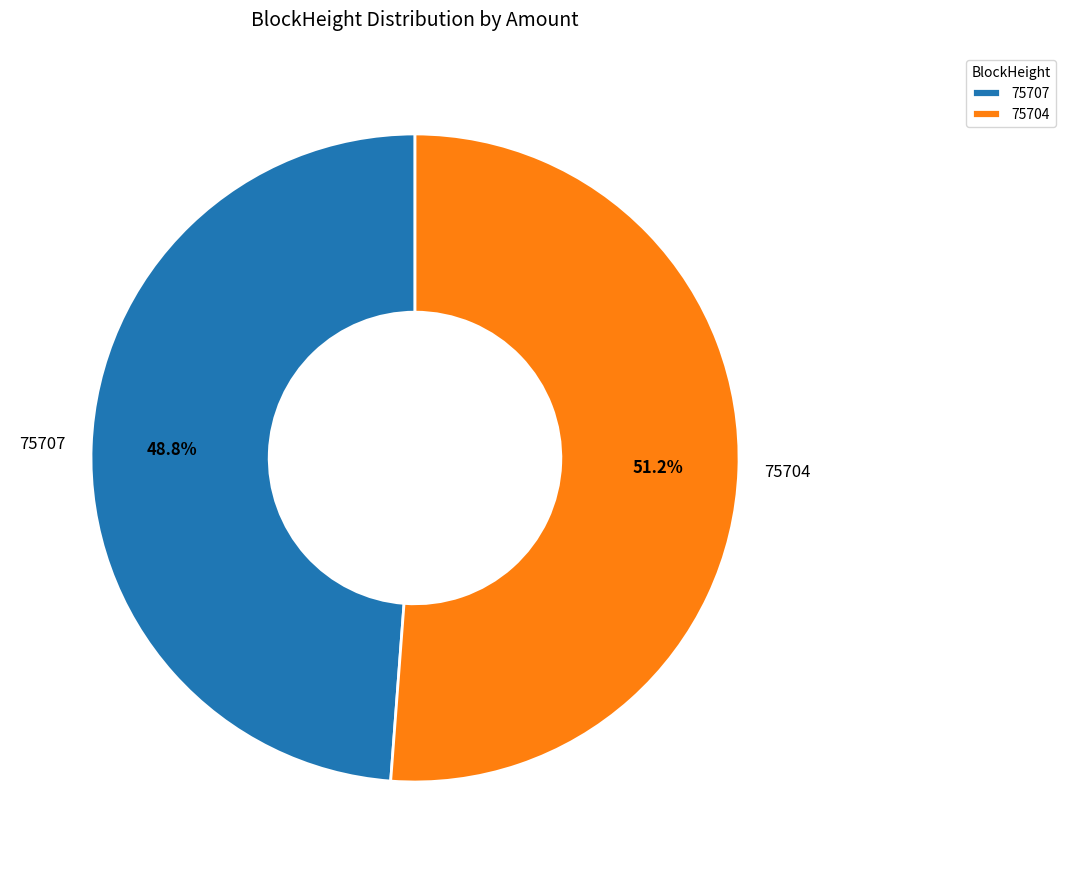

To the nearest percent, what is the difference between the 75704 and 75707 slice percentages?

2%